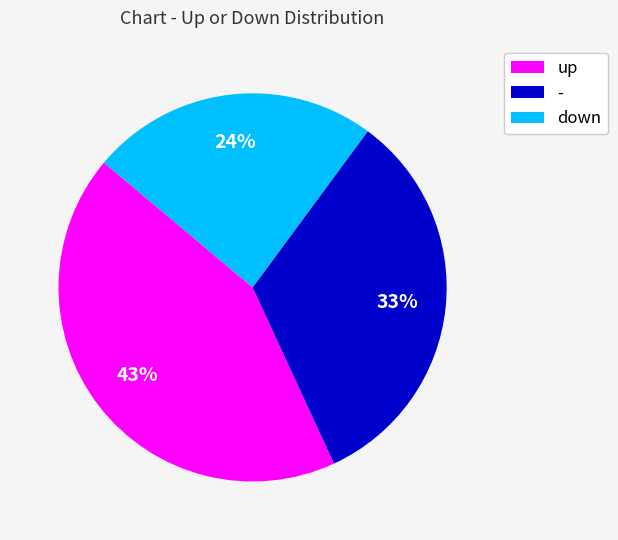

Is there any slice that represents more than half of the pie?

No